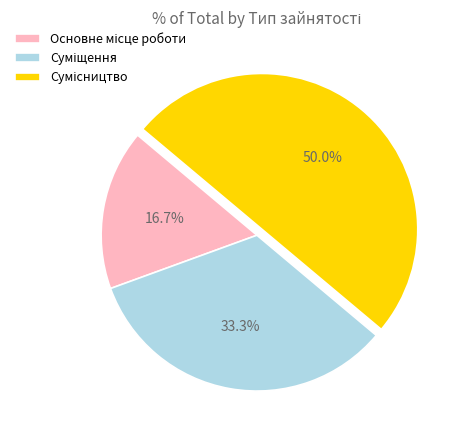

How many slices are in this pie chart?

3